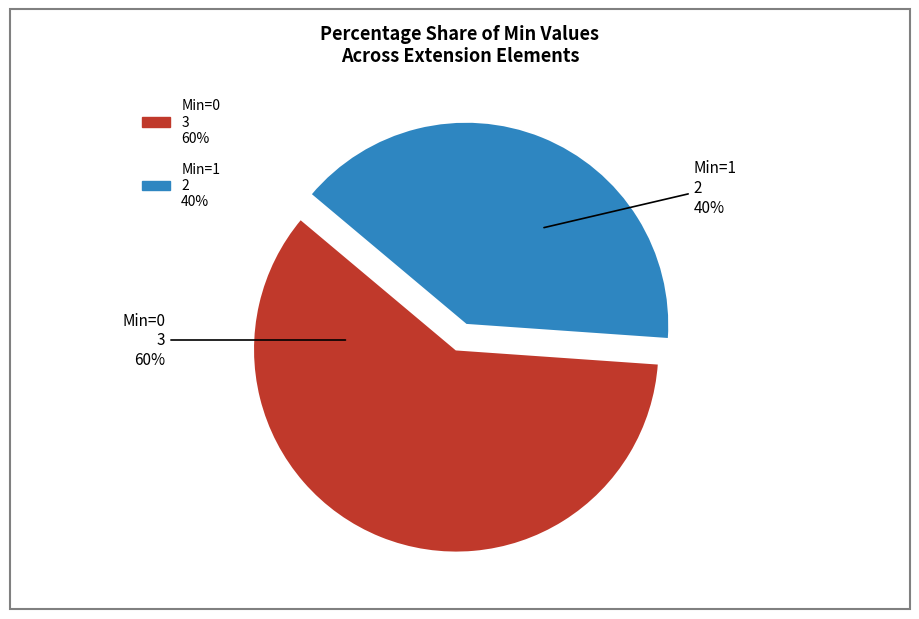

Is there any slice that represents more than half of the pie?

Yes